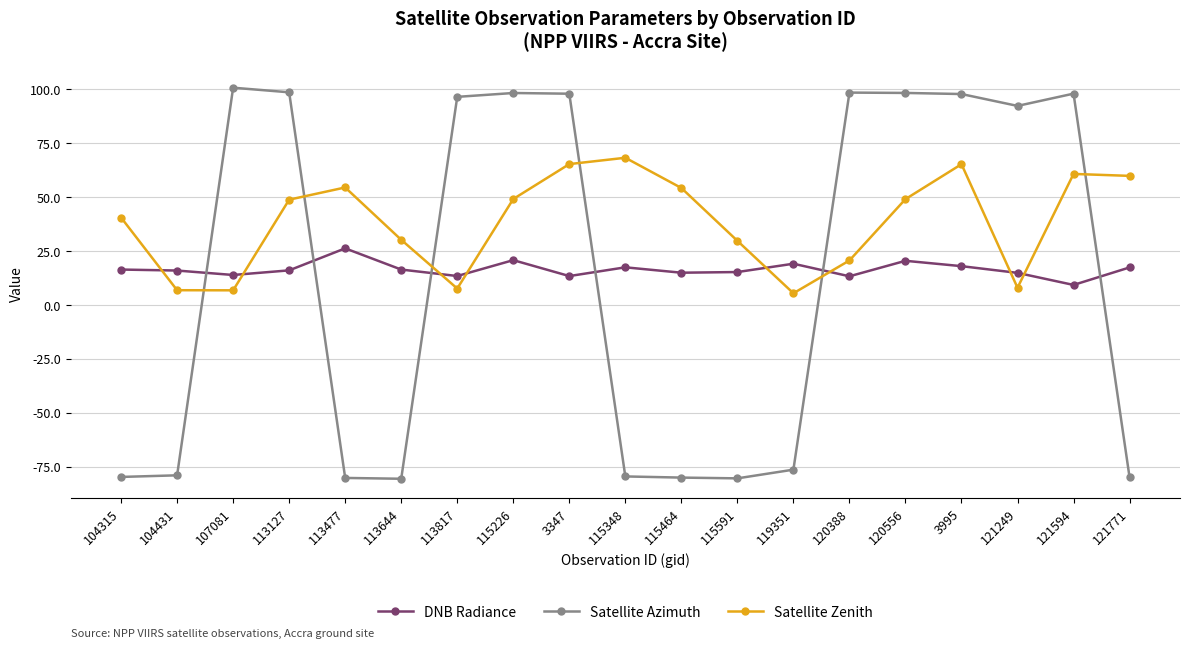

What is the sum of the Satellite Azimuth values at 115226 and 3347?

195.9